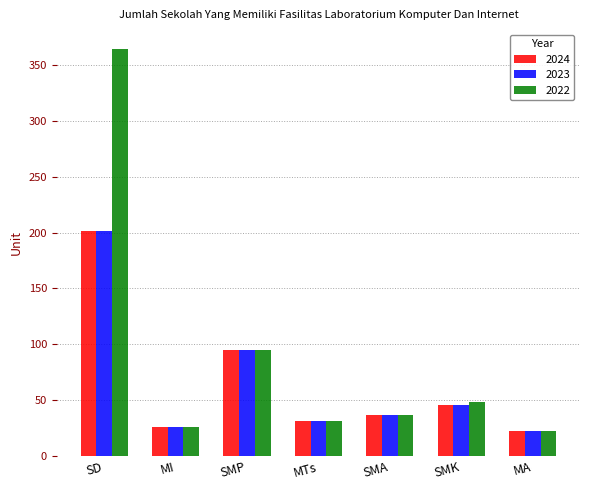

Are the bars horizontal?

No